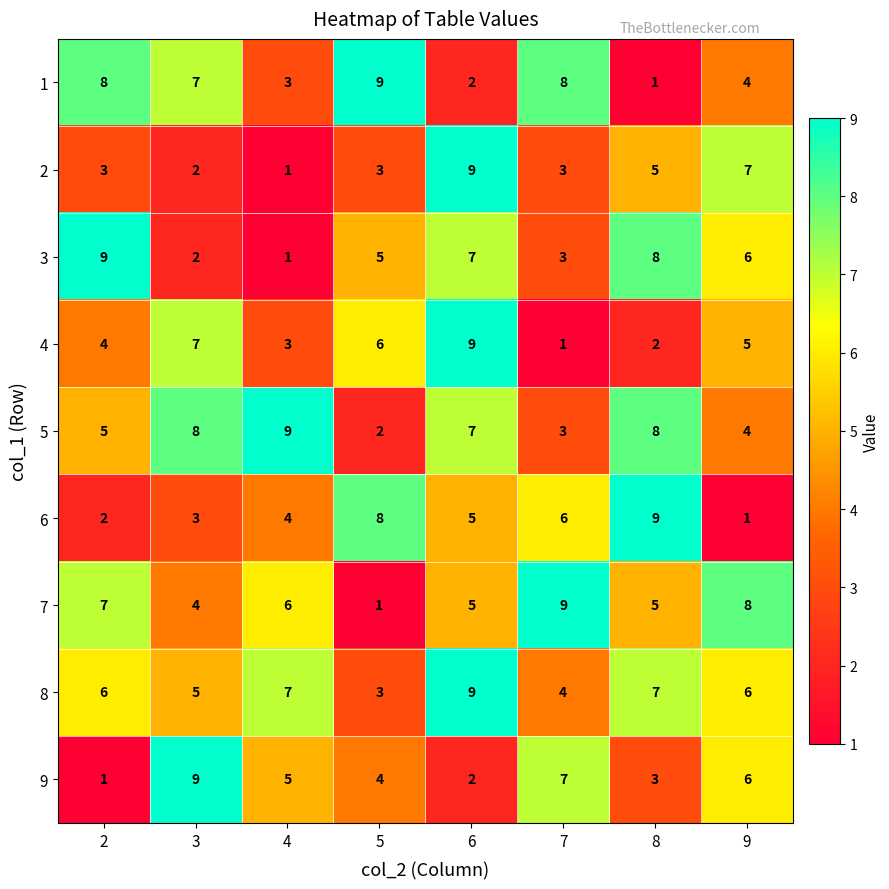

The 2 series shows 3 at 8. True or false?

False